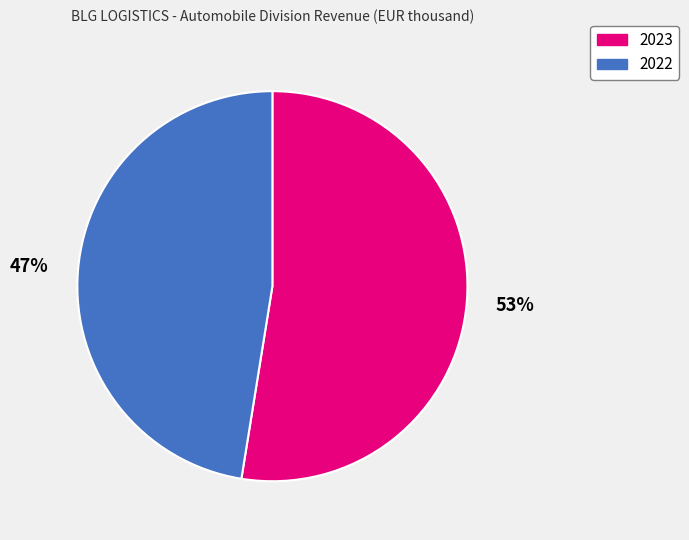

True or false: 2023 accounts for 53% of the total.

True